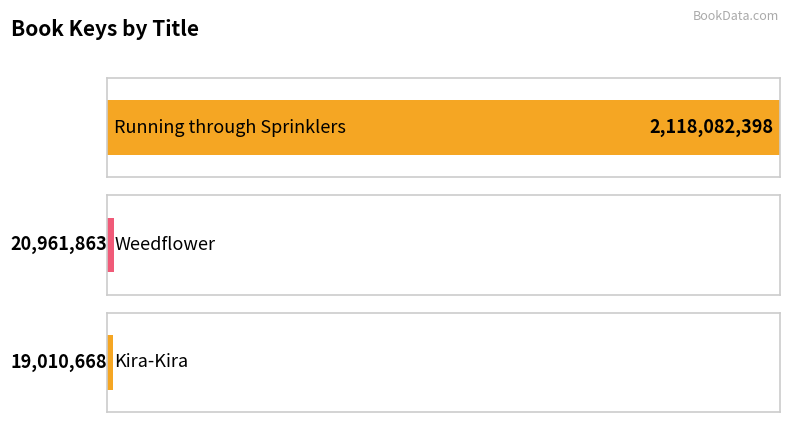

What is the value of the 3rd bar from the left?

19010668